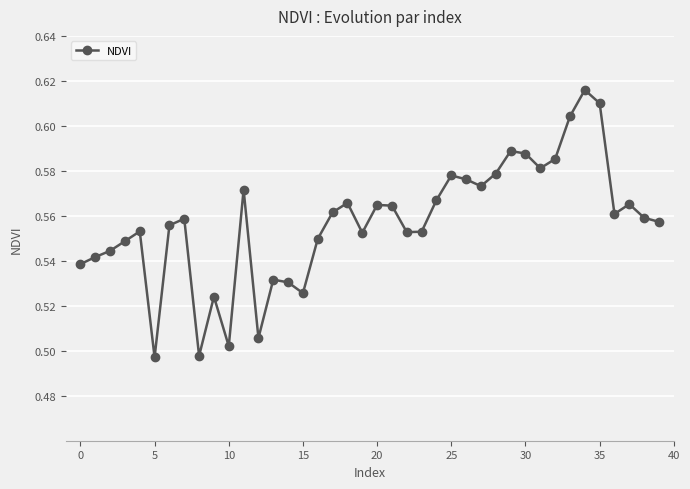

Count the values in the range 0 to 1.

40